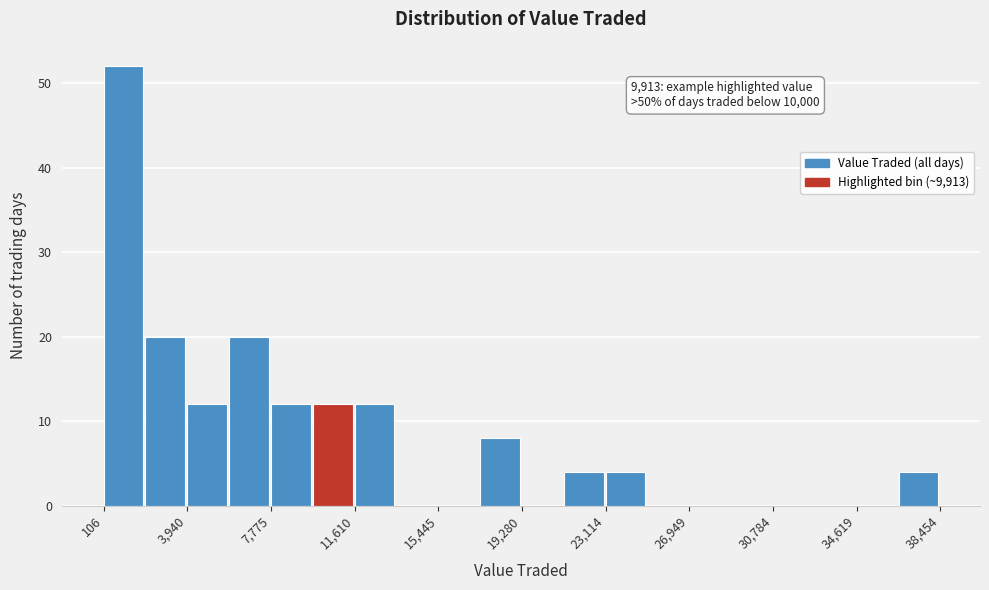

Read against the x-axis, roughly where is the centre of the tallest bar?

1000